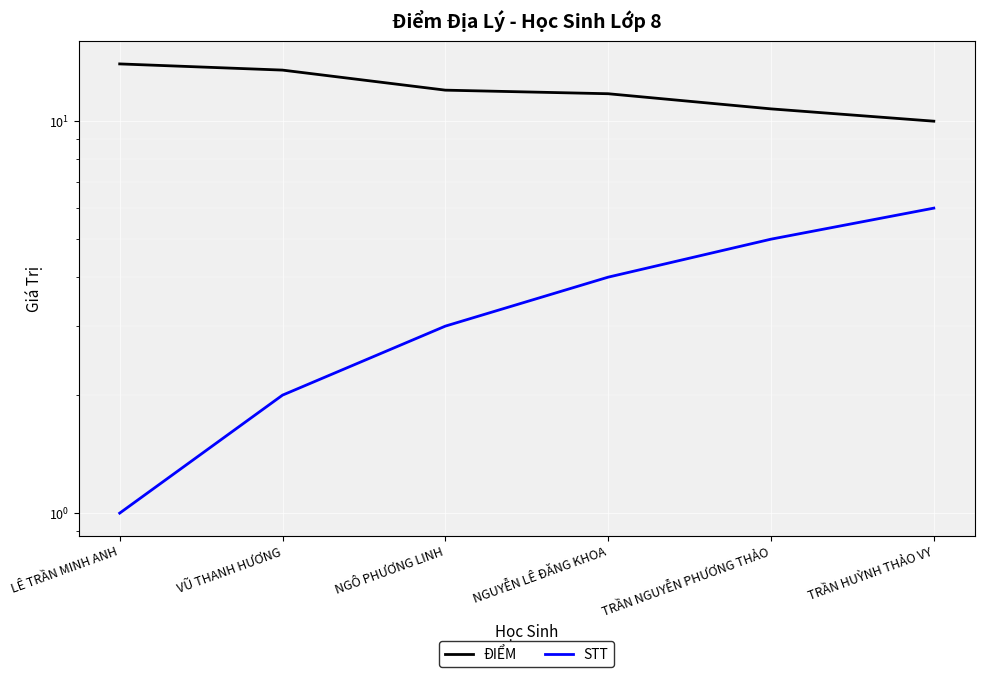

Reading left to right, transcribe all the data shown in this chart.

ĐIỂM: LÊ TRẦN MINH ANH=14.0	VŨ THANH HƯƠNG=13.5	NGÔ PHƯƠNG LINH=12.0	NGUYỄN LÊ ĐĂNG KHOA=11.8	TRẦN NGUYỄN PHƯƠNG THẢO=10.8	TRẦN HUỲNH THẢO VY=10.0
STT: LÊ TRẦN MINH ANH=1.0	VŨ THANH HƯƠNG=2.0	NGÔ PHƯƠNG LINH=3.0	NGUYỄN LÊ ĐĂNG KHOA=4.0	TRẦN NGUYỄN PHƯƠNG THẢO=5.0	TRẦN HUỲNH THẢO VY=6.0